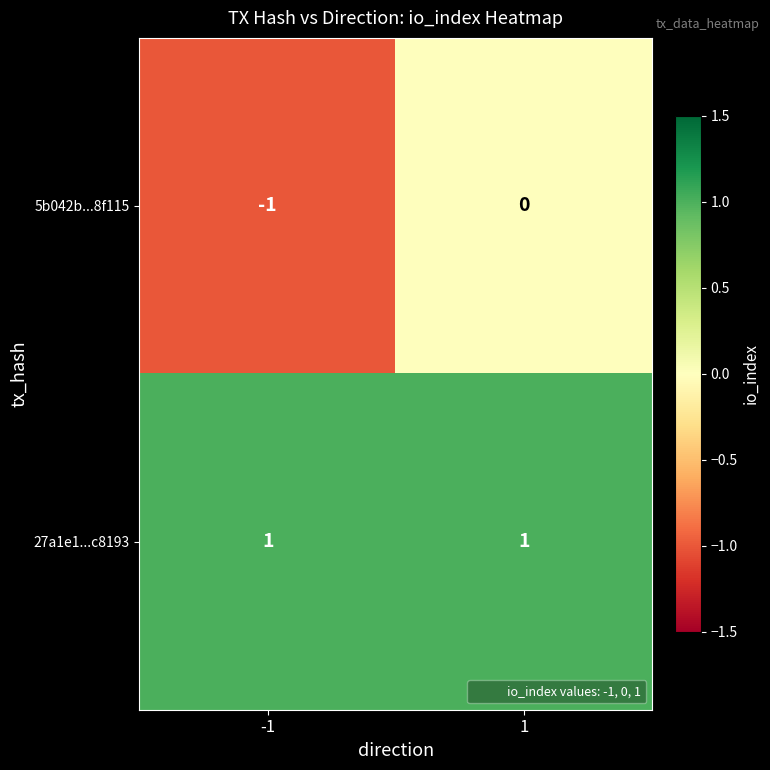

At -1, list the series in order from largest to smallest.

27a1e1...c8193, 5b042b...8f115